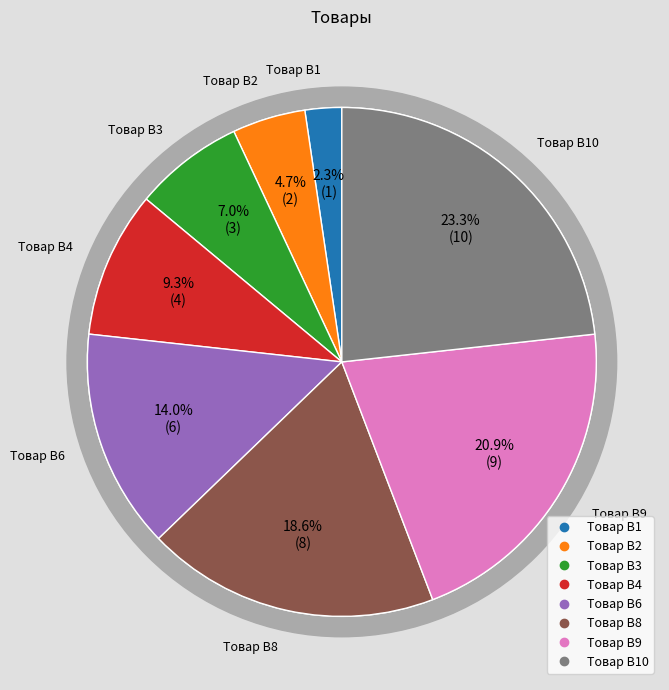

How many segments does this pie chart have?

8